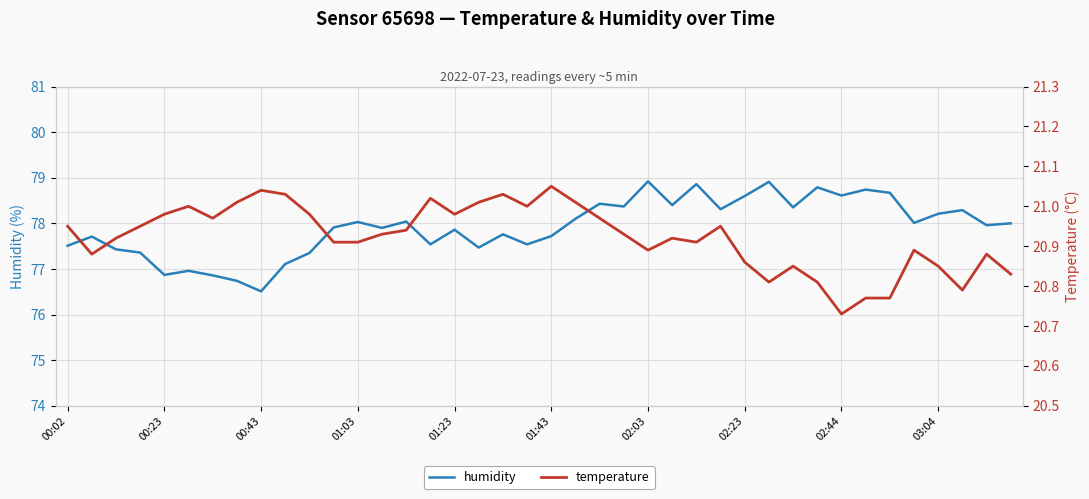

What is the difference between the maximum and minimum values in the temperature series?

0.3